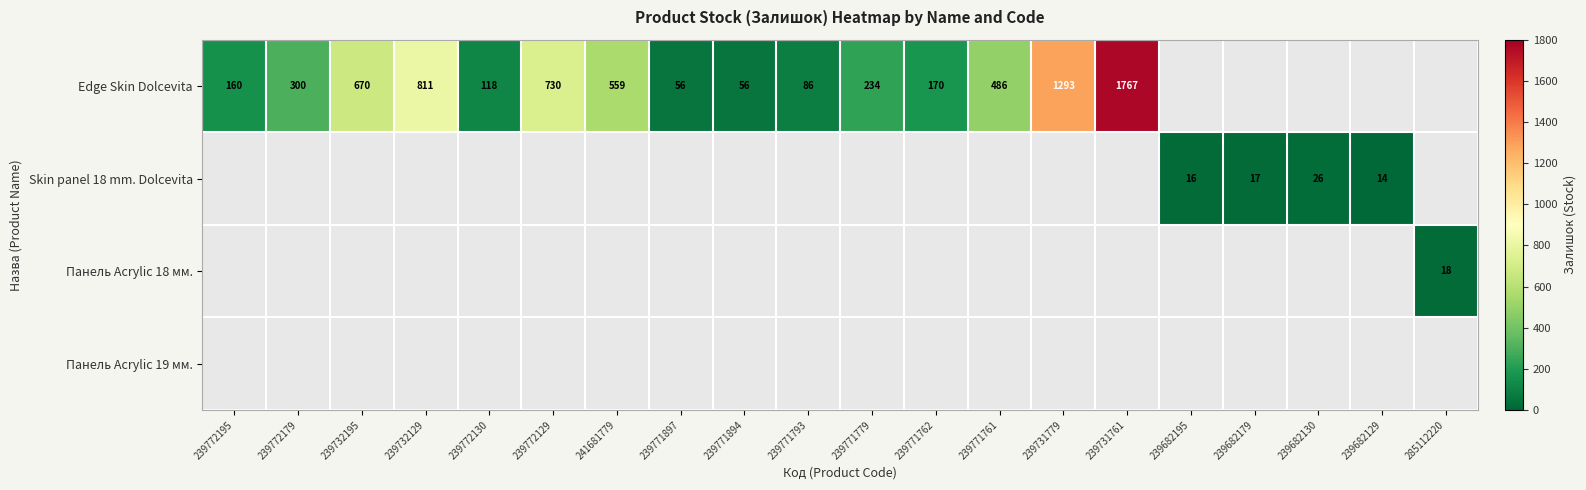

How many values in Edge Skin Dolcevita are above zero?

15